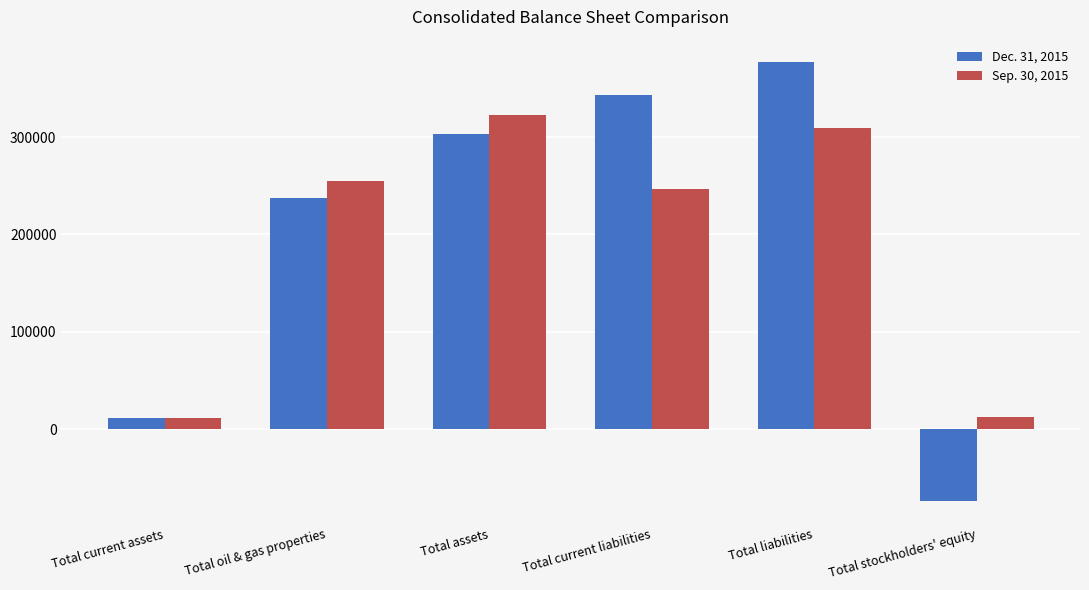

Does the chart contain any negative values?

Yes